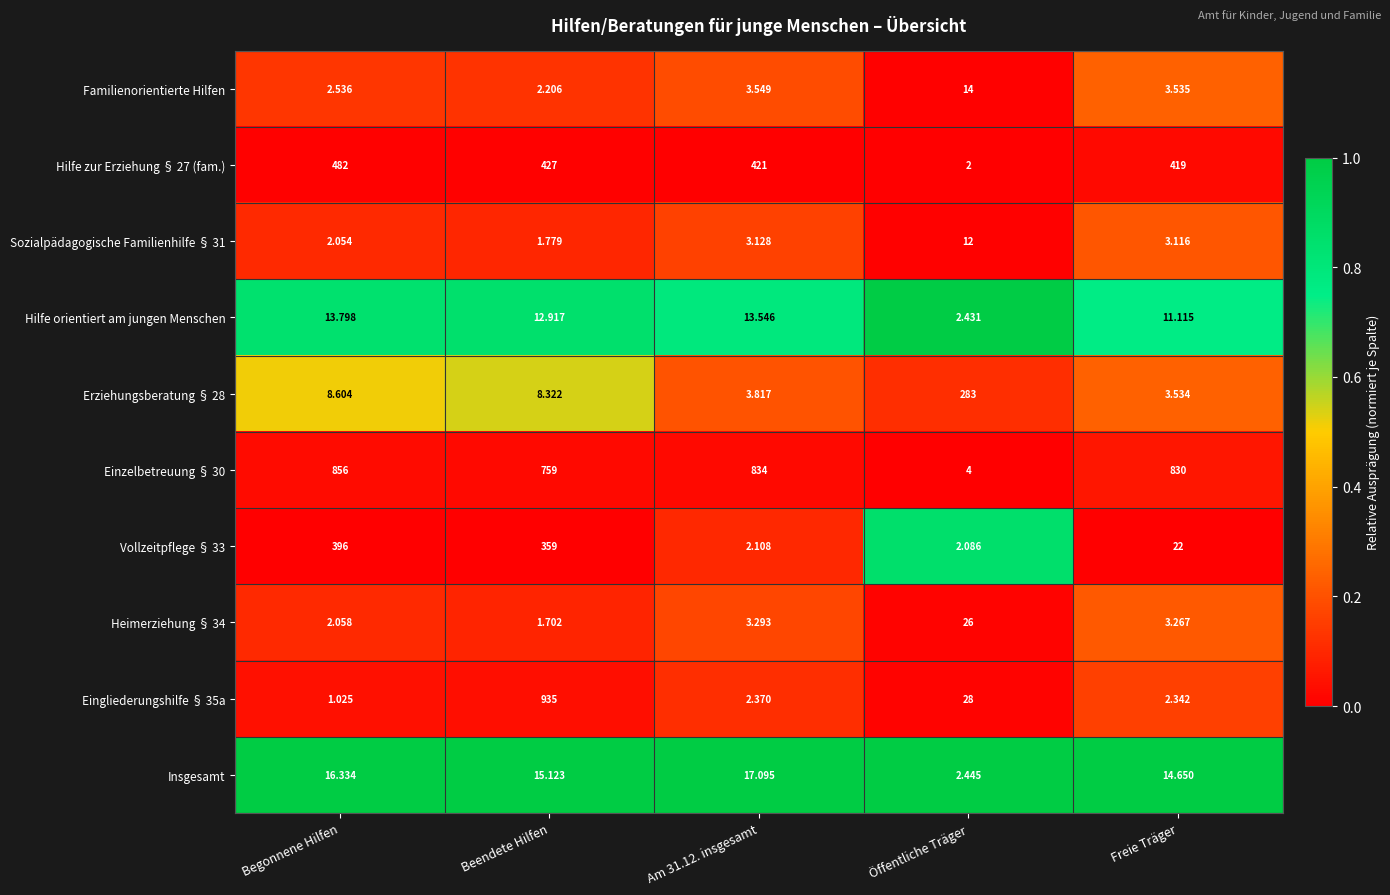

Which category has the highest value in the Hilfe orientiert am jungen Menschen series?

Begonnene Hilfen